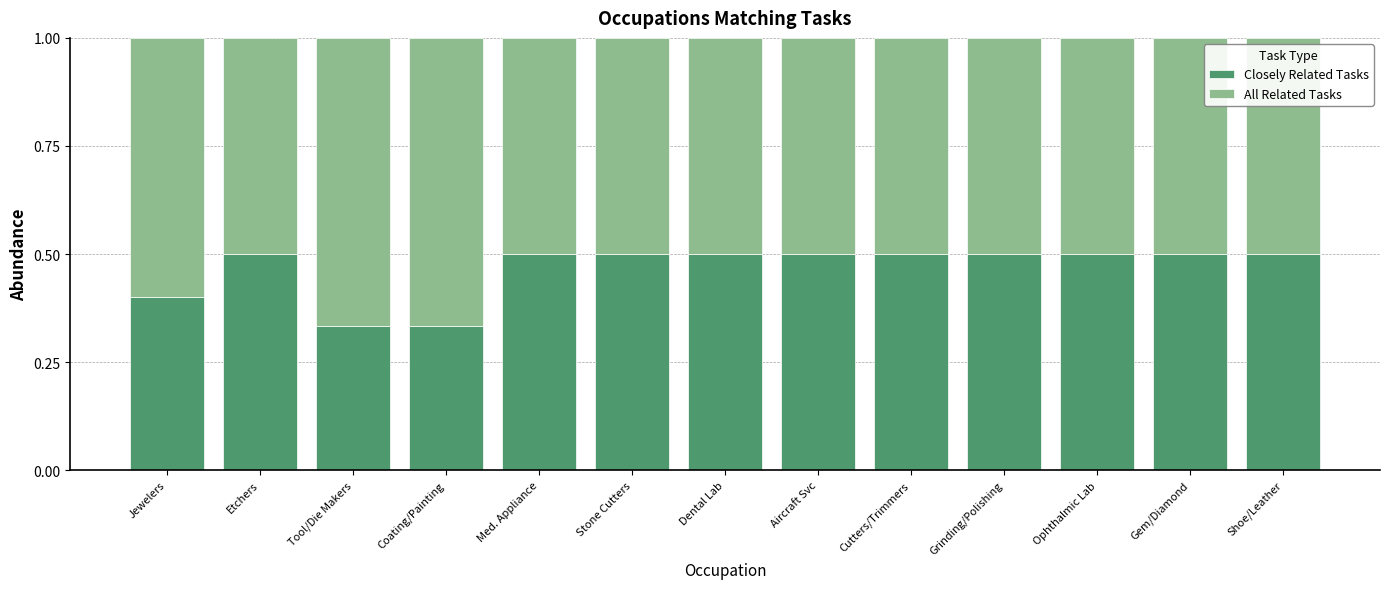

True or false: Closely Related Tasks has a value of 0.5 at Etchers.

True